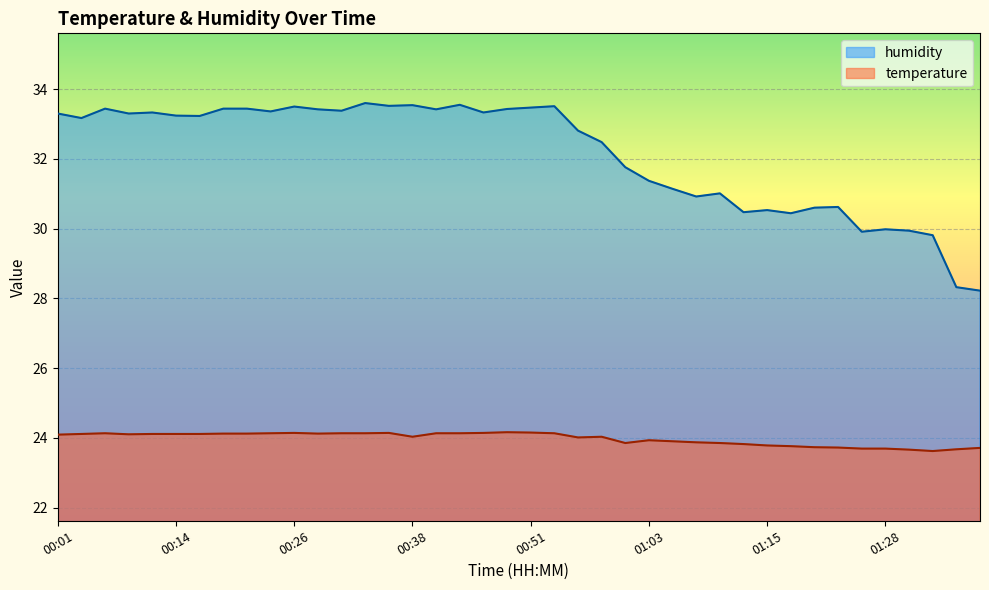

What is the label of the 20th point from the right?

00:51